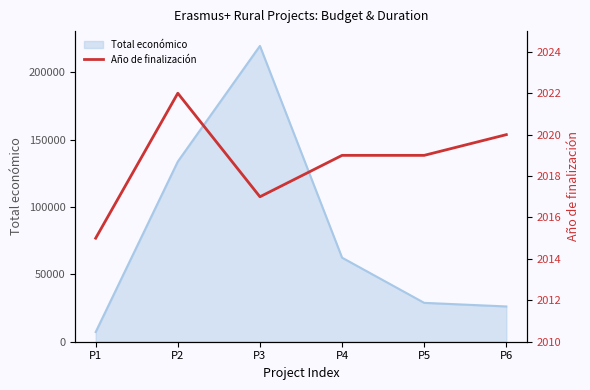

The value of Total económico at P5 is 28849. True or false?

True